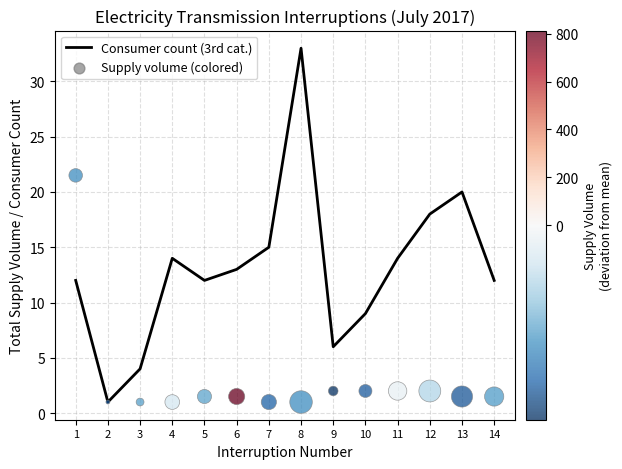

What are all the series names shown in the legend?

Consumer count (3rd cat.), Supply volume (colored)